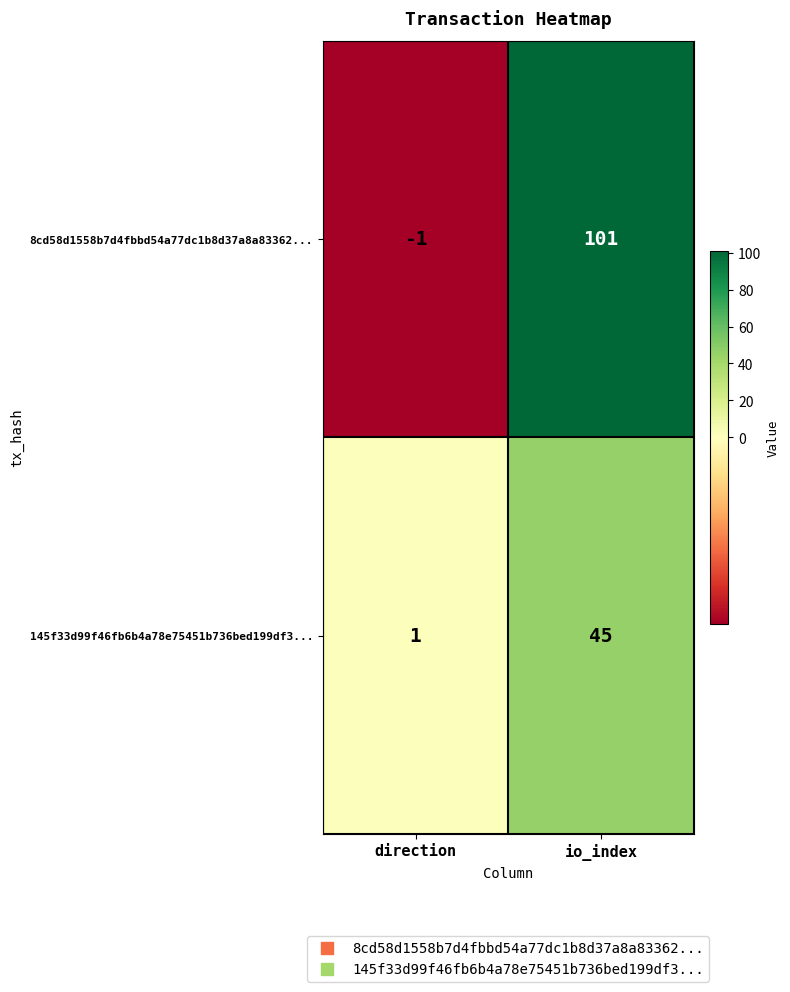

Which series has the widest spread of values?

8cd58d1558b7d4fbbd54a77dc1b8d37a8a83362...